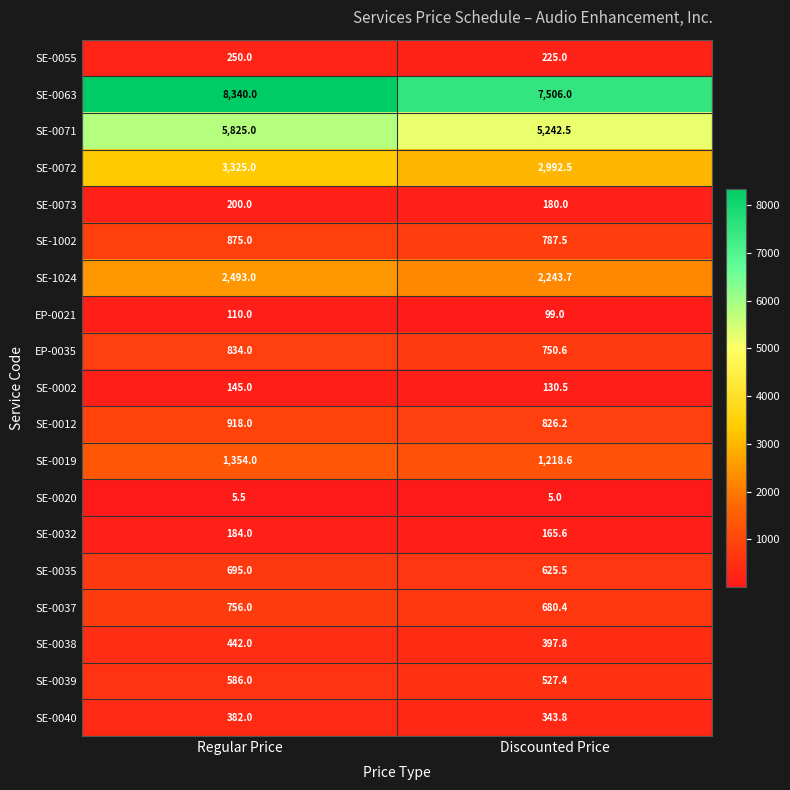

The SE-0032 series shows 109.6 at Discounted Price. True or false?

False